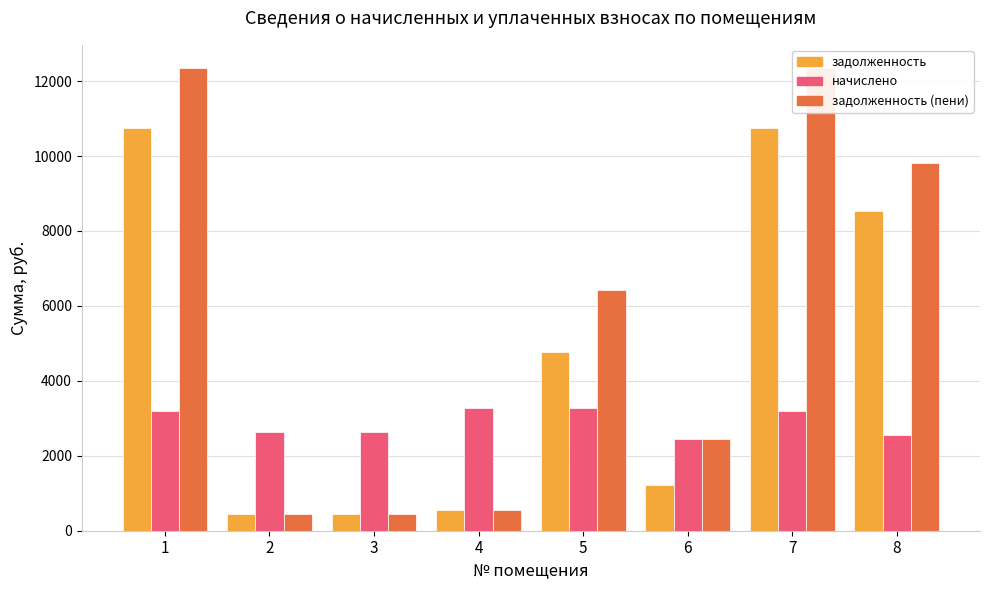

What is the maximum value for задолженность (пени)?

12350.5